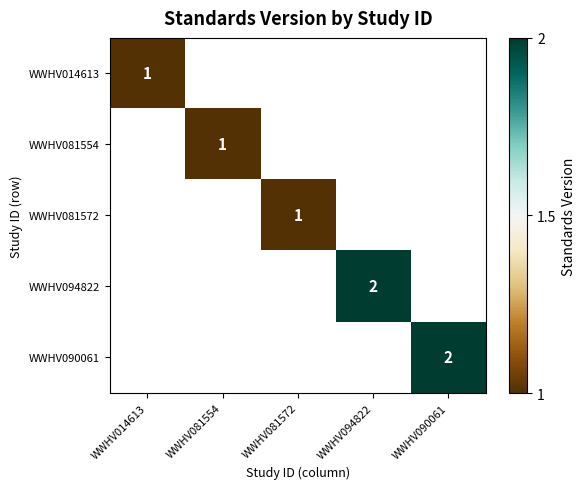

How many categories are shown in the chart?

5